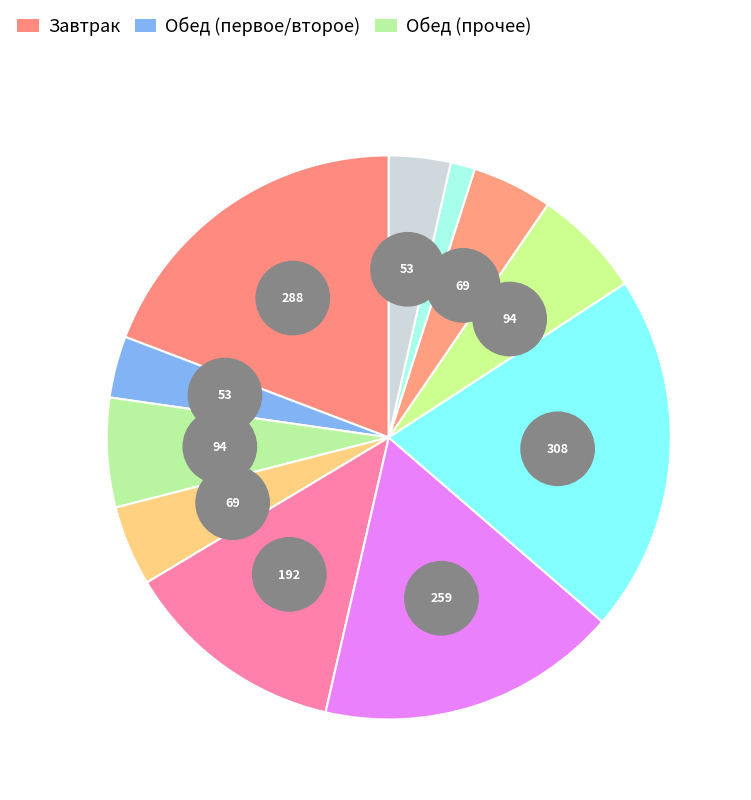

To the nearest percent, what is the combined percentage of Каша пшеничная and Хлеб пшеничный (обед)?

25%